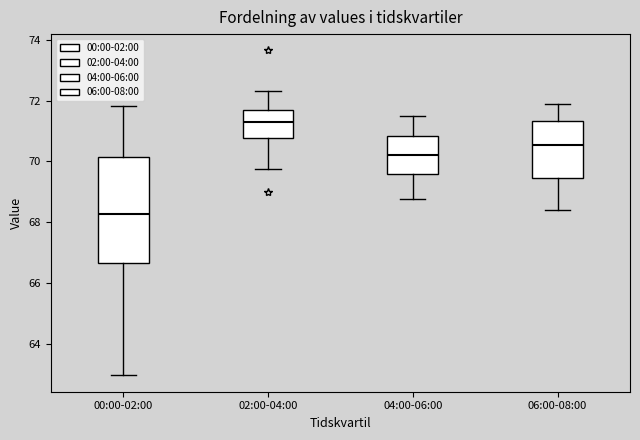

Which box's median line is the lowest?

00:00-02:00